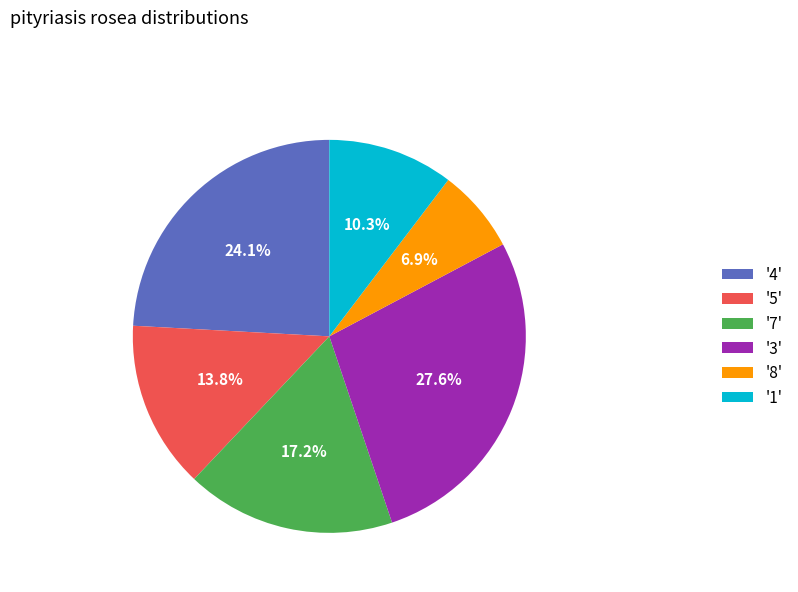

Is there a majority slice in this chart?

No